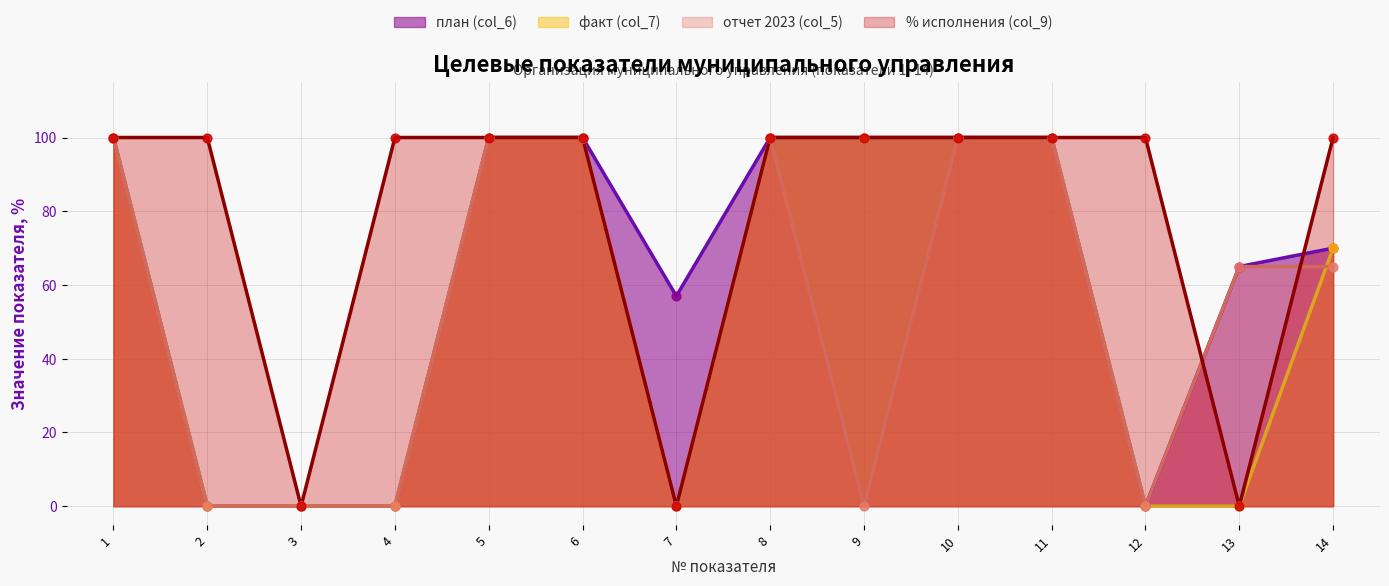

Which series has the largest total across all categories?

% исполнения (col_9)